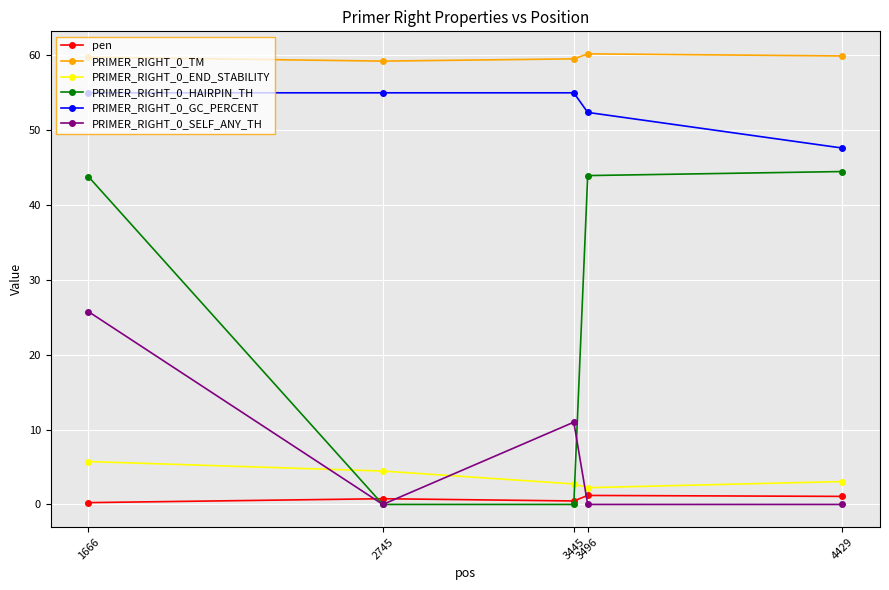

True or false: PRIMER_RIGHT_0_SELF_ANY_TH and PRIMER_RIGHT_0_TM intersect in this chart.

False